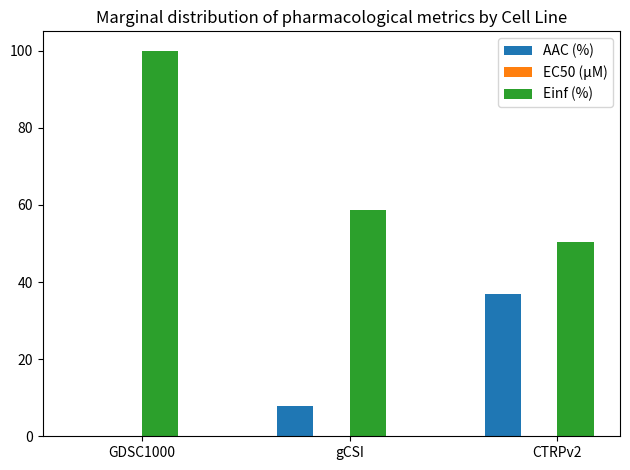

At which category is the sum across all series the highest?

GDSC1000